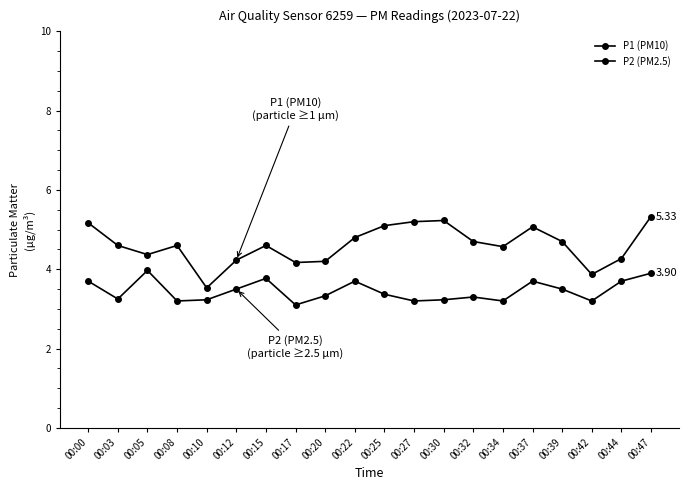

Which category has the lowest value in the P1 (PM10) series?

00:10